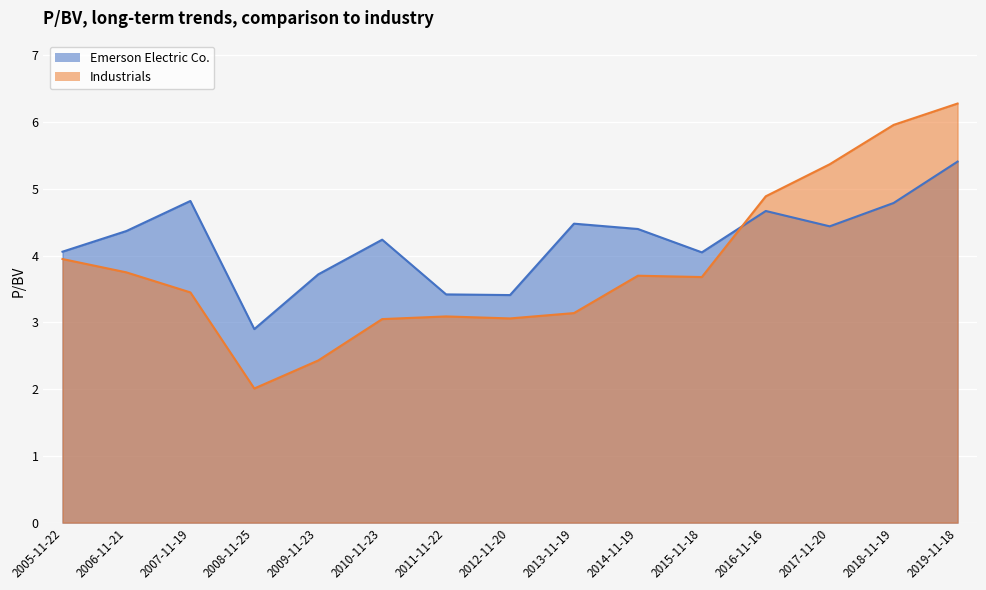

Does the chart display data point markers on the line(s)?

No